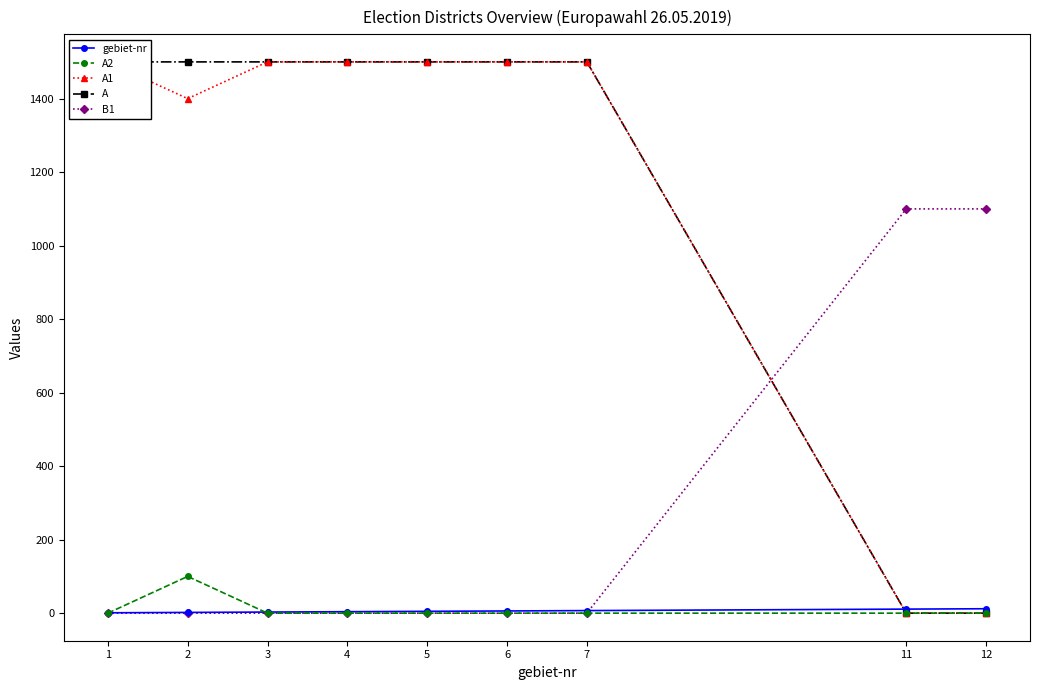

Which series has the largest total across all categories?

A